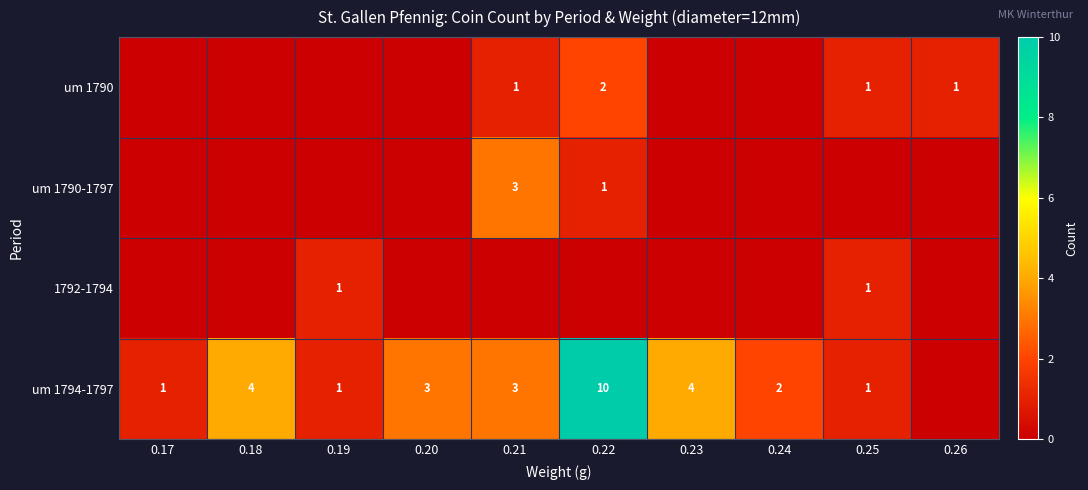

The um 1794-1797 series shows 15 at 0.22. True or false?

False